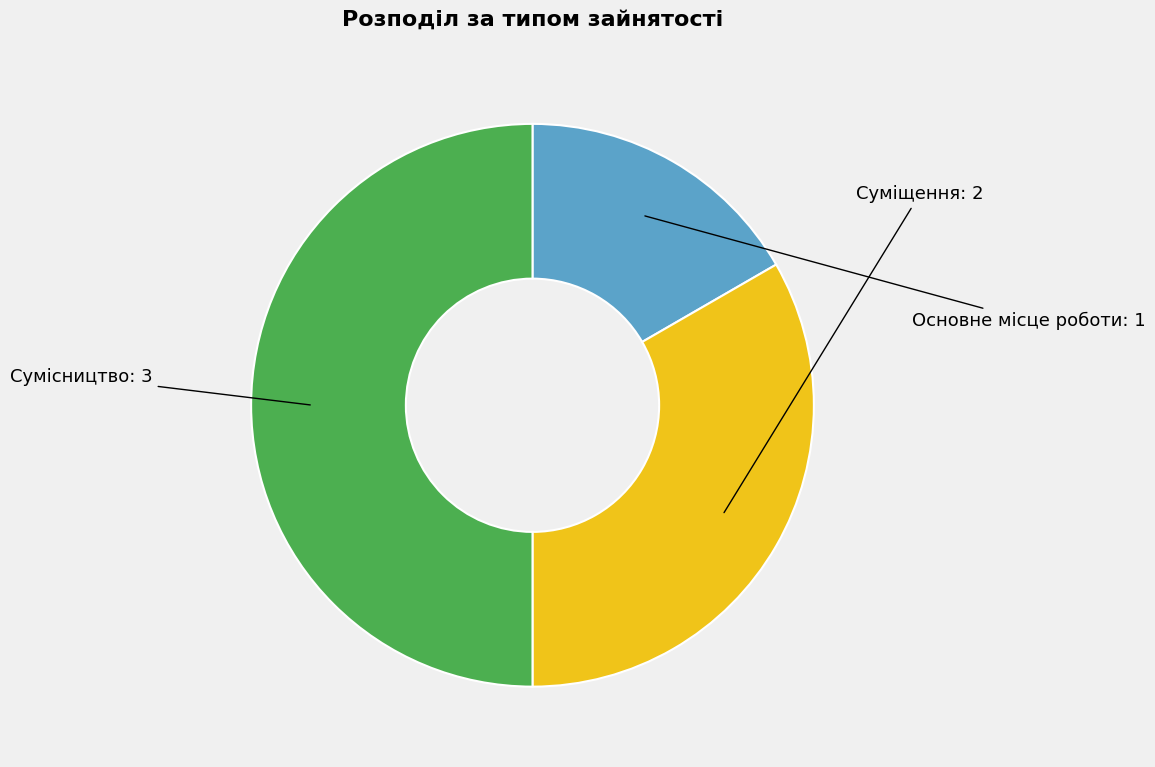

Rank the categories by value from highest to lowest.

Сумісництво, Суміщення, Основне місце роботи